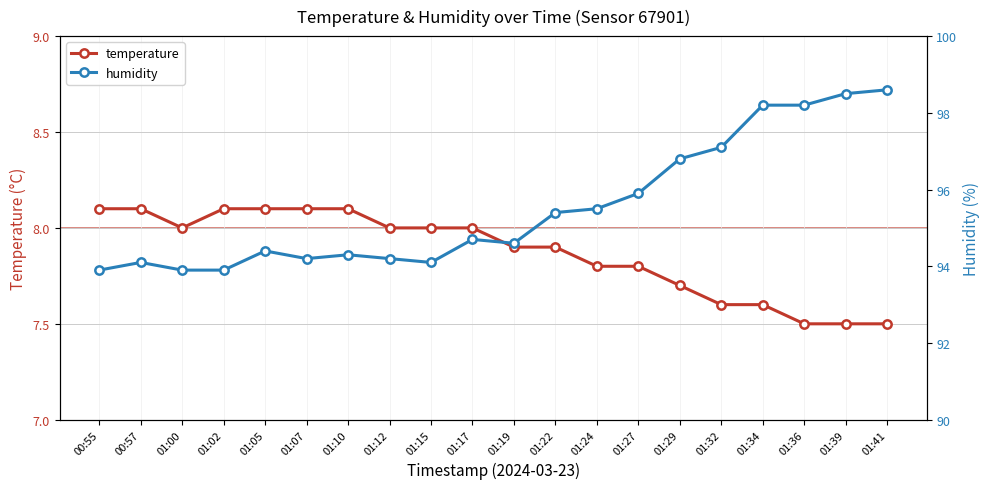

How many interior local peaks does the humidity series have?

4